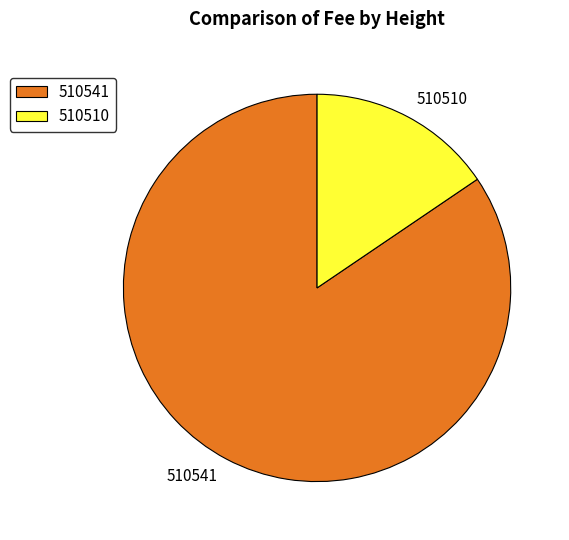

Which has a higher value, 510541 or 510510?

510541